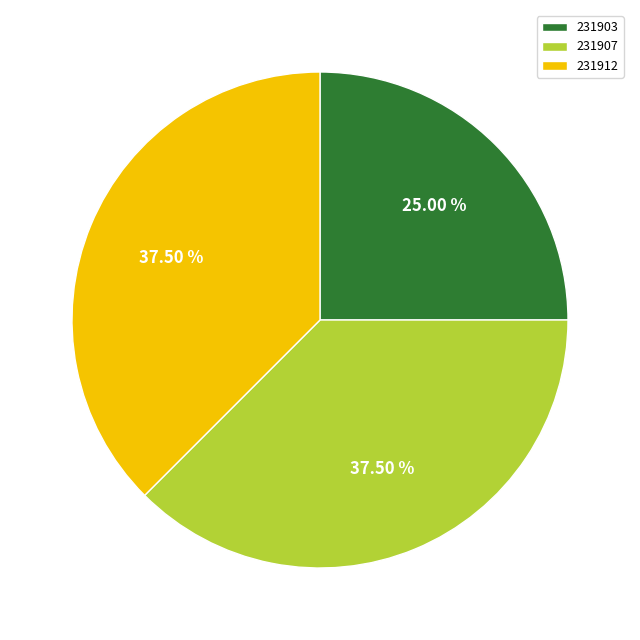

Which slice is the smallest?

231903